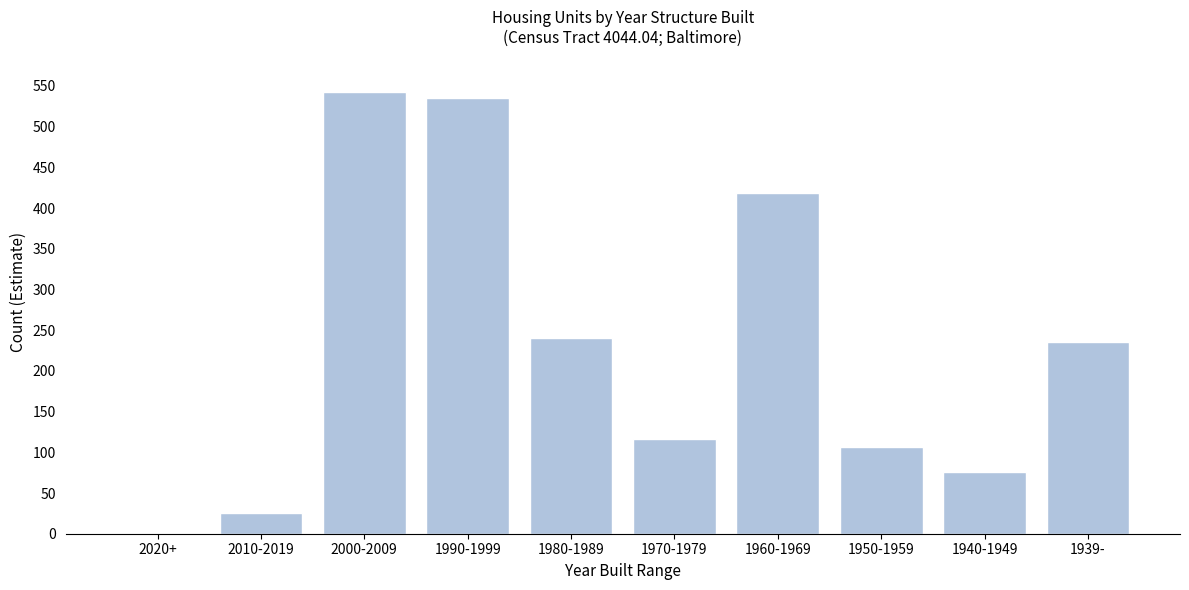

Reading left to right, list all the values displayed in this chart.

2020+=0	2010-2019=25	2000-2009=543	1990-1999=535	1980-1989=241	1970-1979=116	1960-1969=418	1950-1959=107	1940-1949=76	1939-=236